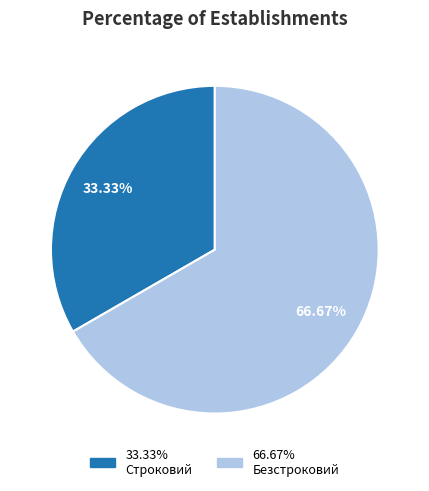

How many segments does this pie chart have?

2